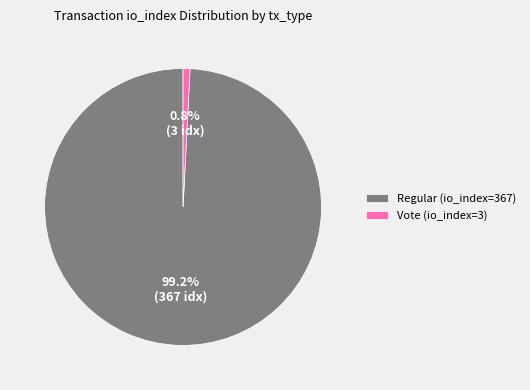

Is the sum of Regular (io_index=367) and Vote (io_index=3) greater than half?

Yes